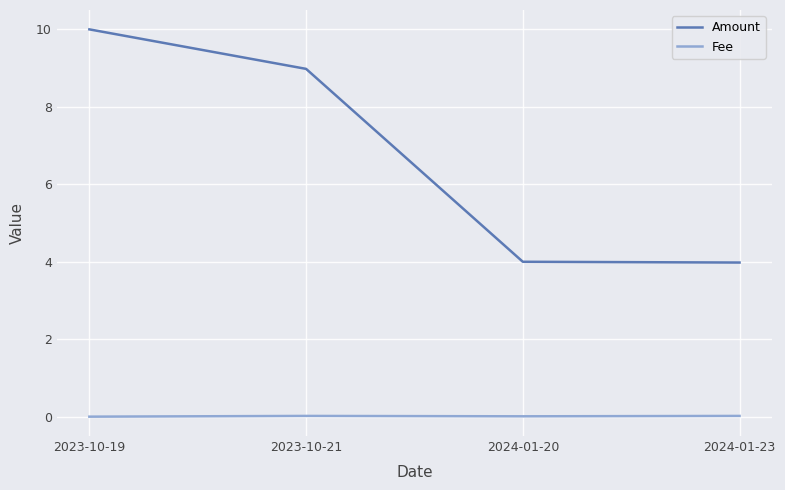

True or false: Fee and Amount cross at least once.

False